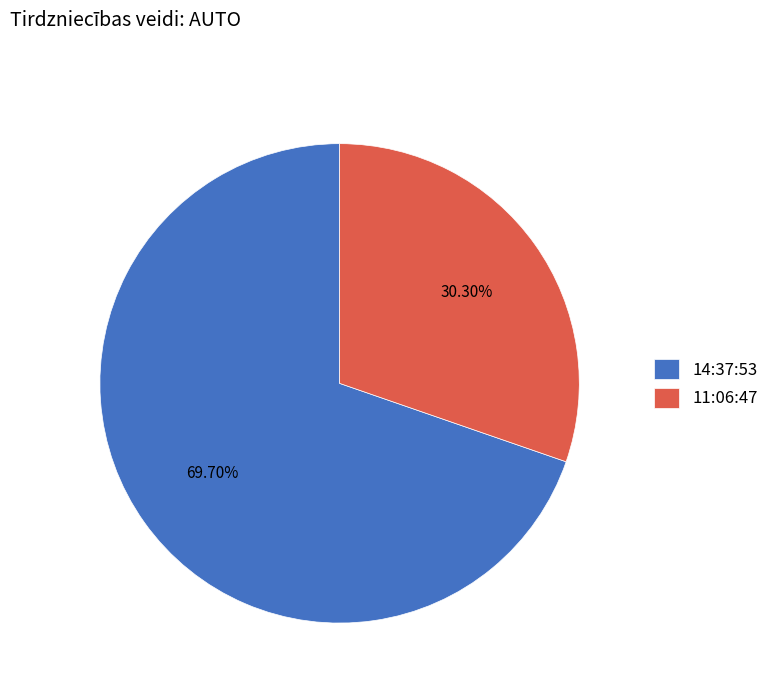

What is the smallest slice in the pie chart?

11:06:47